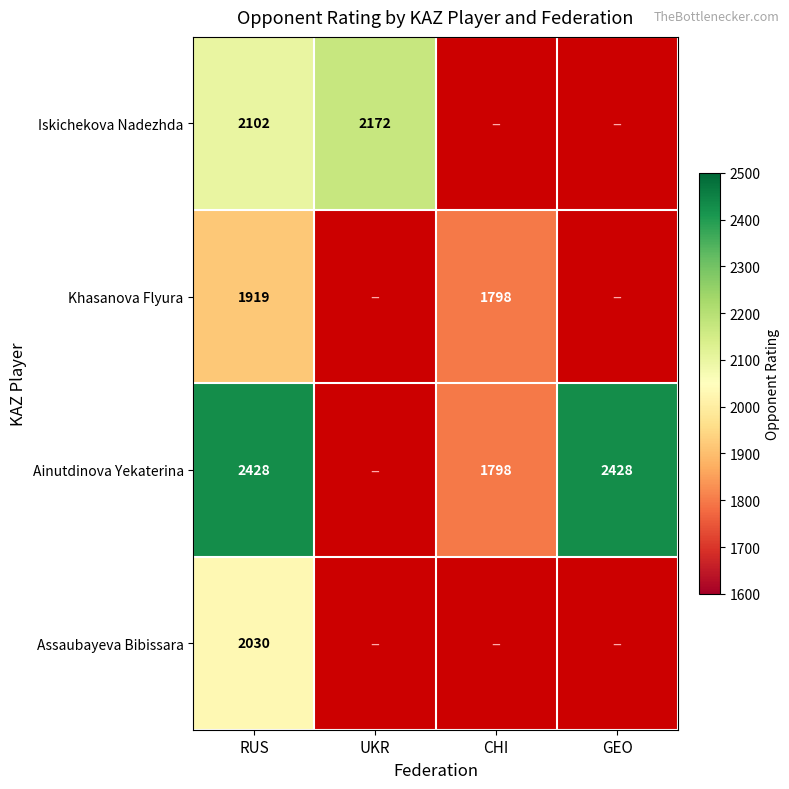

The value of Ainutdinova Yekaterina at GEO is 900. True or false?

False